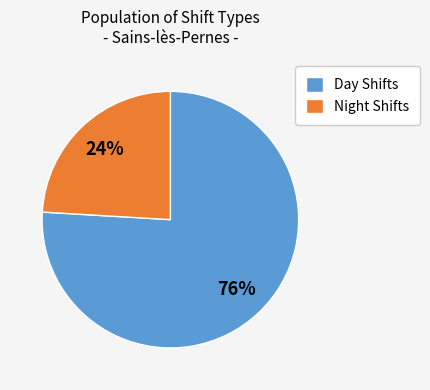

Combined, do Night Shifts and Day Shifts account for over 50%?

Yes